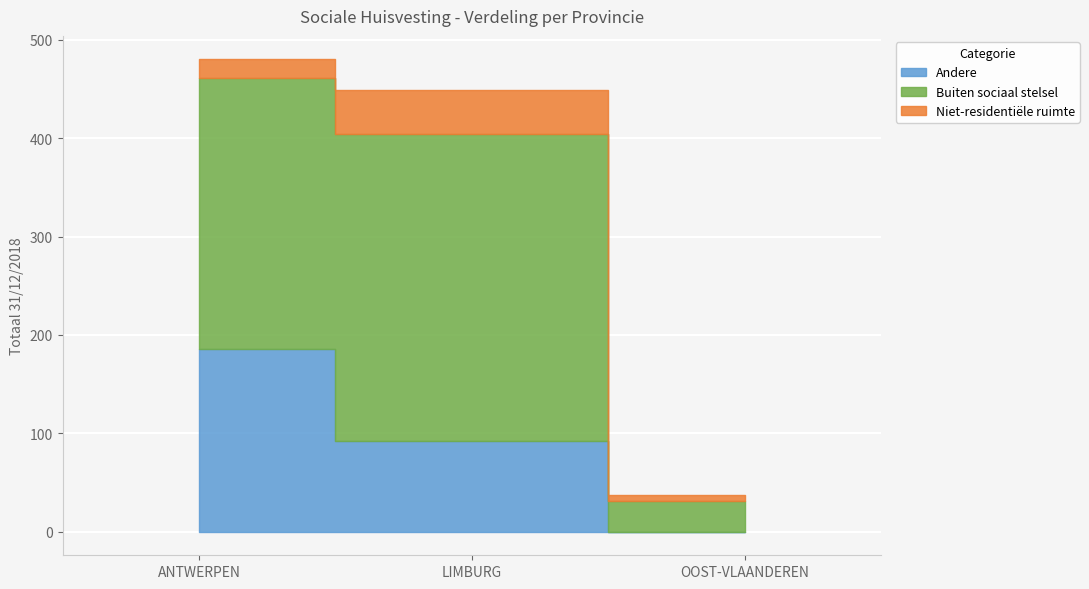

What is the approximate value at Buiten sociaal stelsel, to the nearest 50?

300